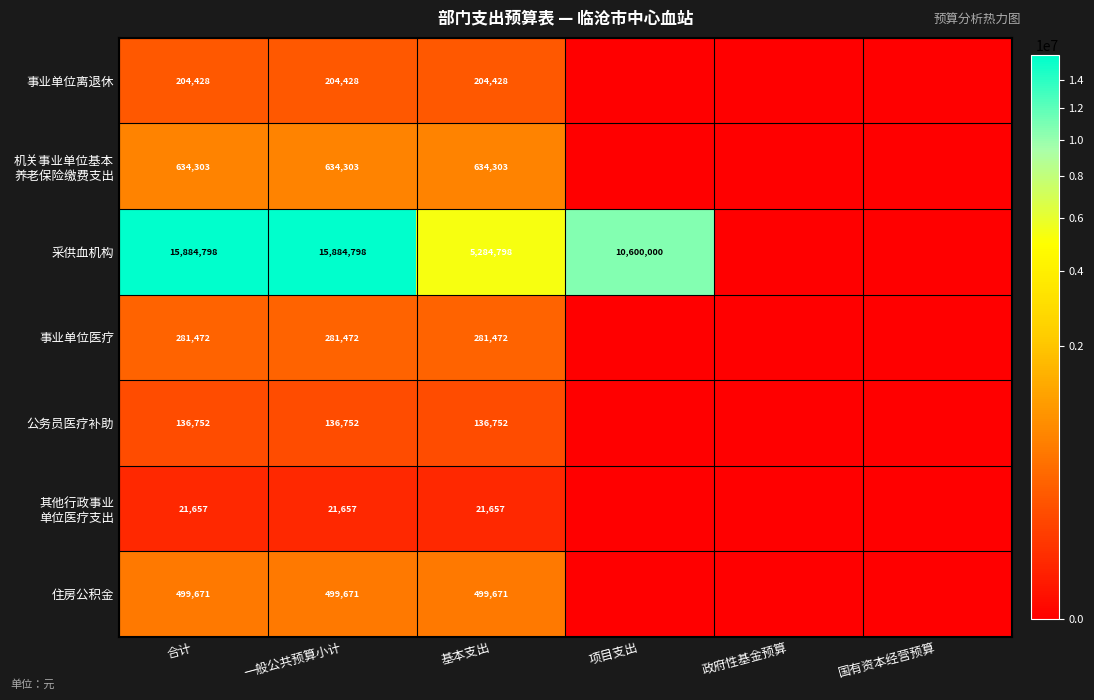

What is the total value across all series at 基本支出?

7063081